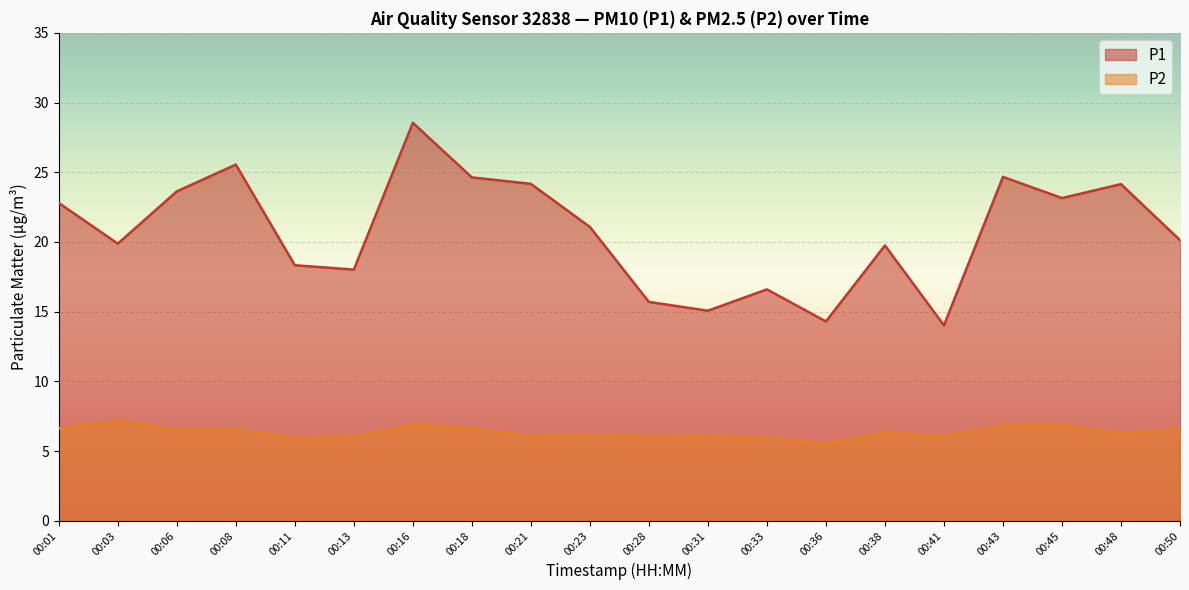

True or false: P1 and P2 intersect in this chart.

False